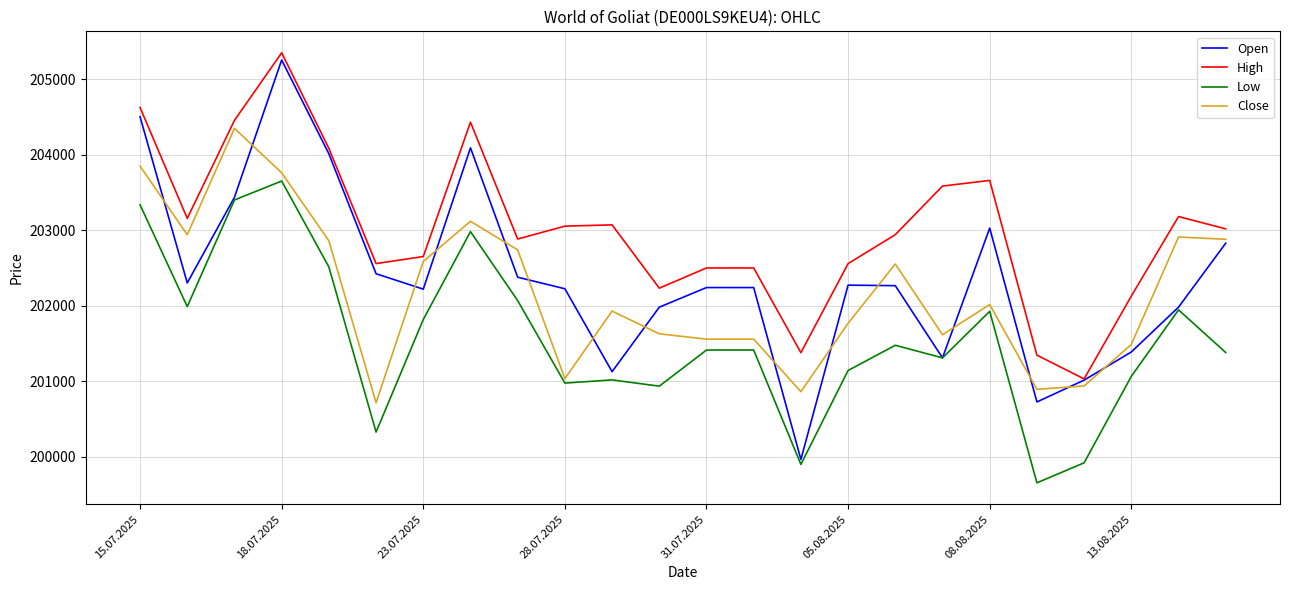

Which series has the largest range (max minus min)?

Open